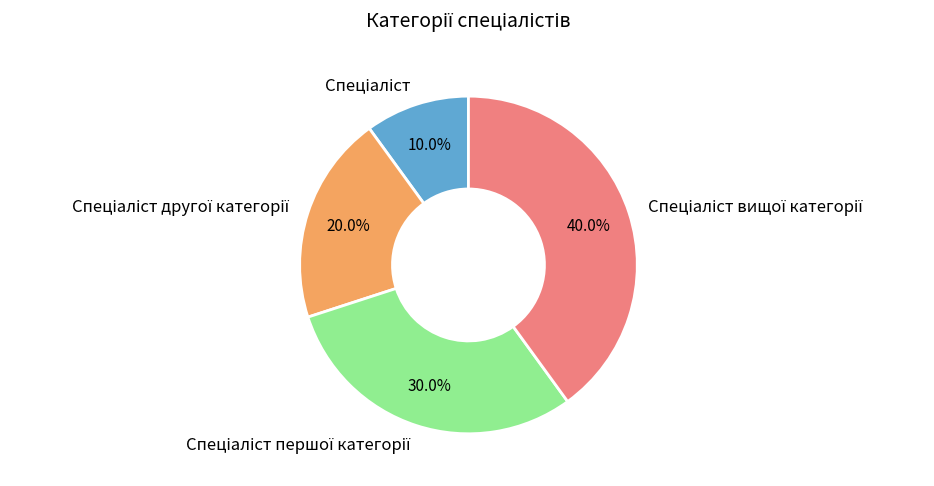

Is there any slice that represents more than half of the pie?

No